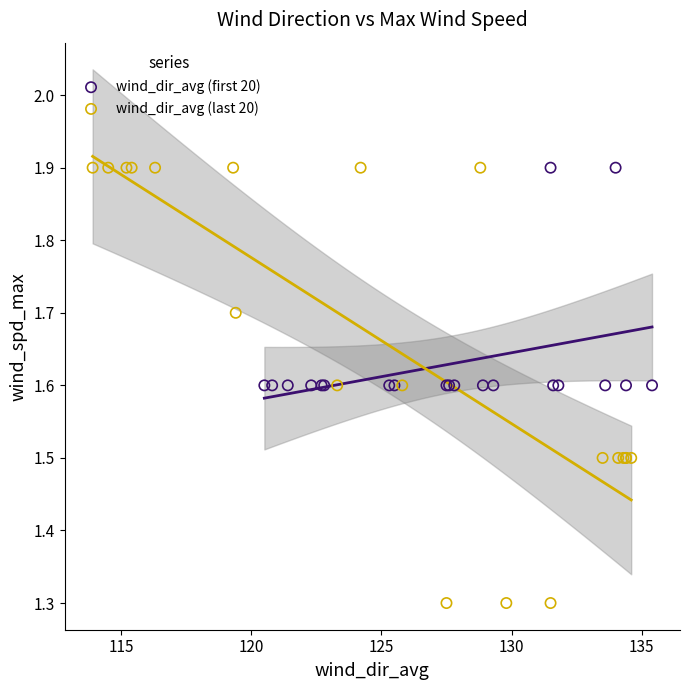

Which series contains the lowest Y value?

wind_dir_avg (last 20)